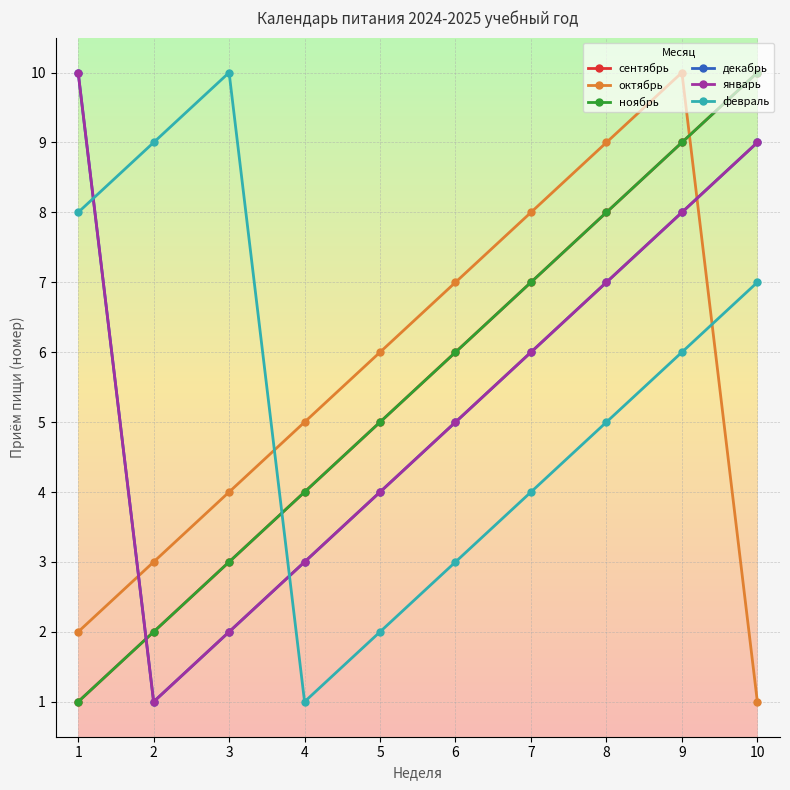

Rank the categories by январь value from lowest to highest.

2, 3, 4, 5, 6, 7, 8, 9, 10, 1